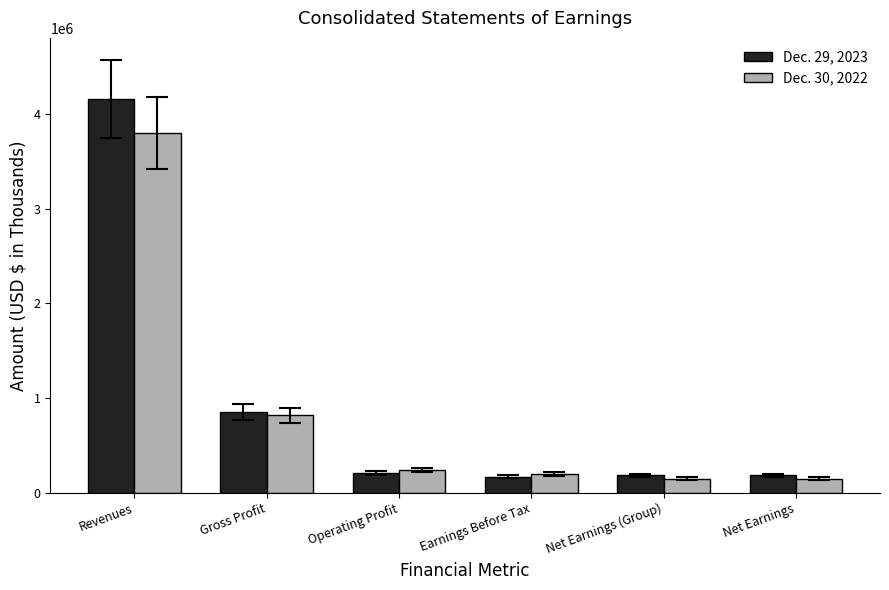

How many categories are shown in the chart?

6